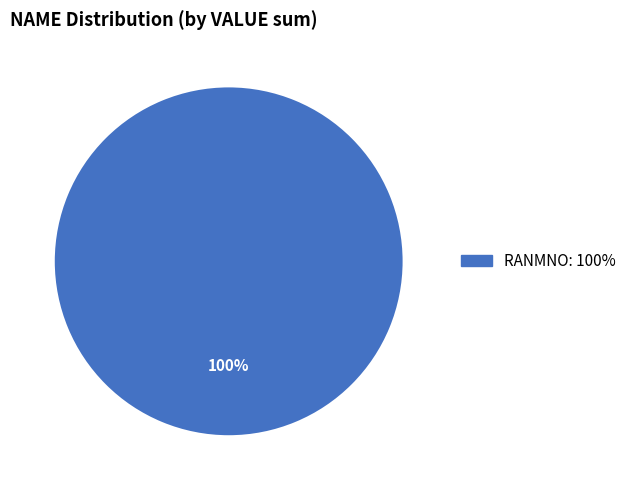

Is there any slice that represents more than half of the pie?

Yes